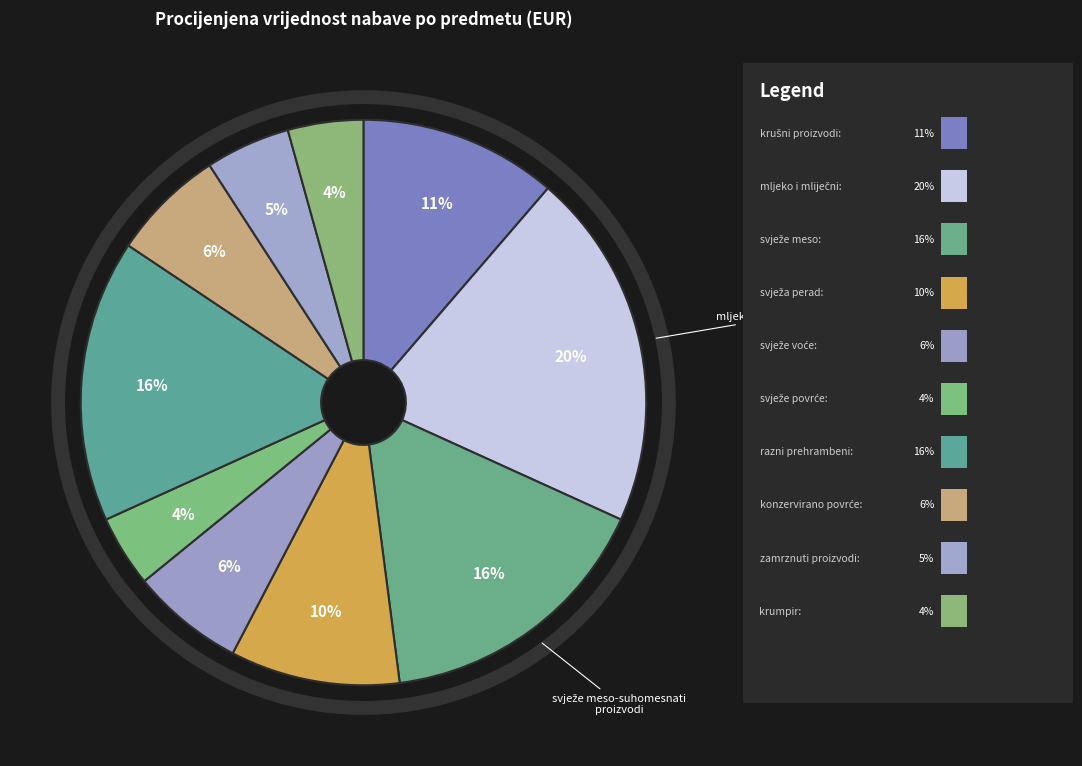

How many slices are in this pie chart?

10